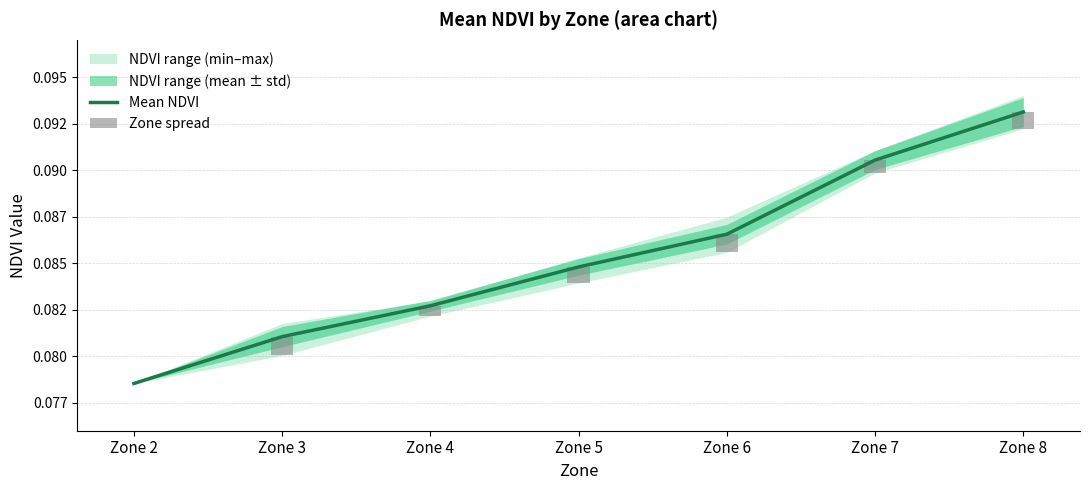

Rank the categories by Mean NDVI value from highest to lowest.

Zone 8, Zone 7, Zone 6, Zone 5, Zone 4, Zone 3, Zone 2